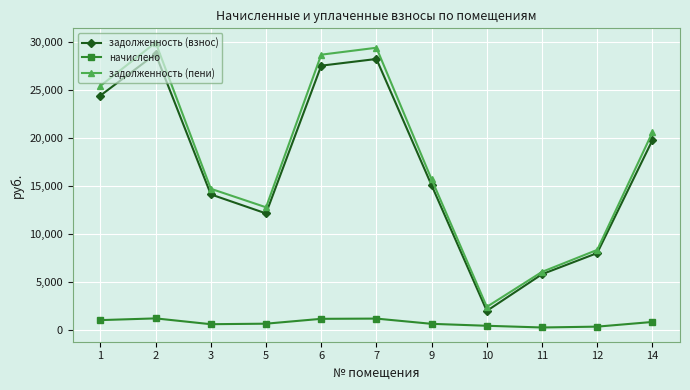

How many values in the задолженность (взнос) series are below 15068?

5